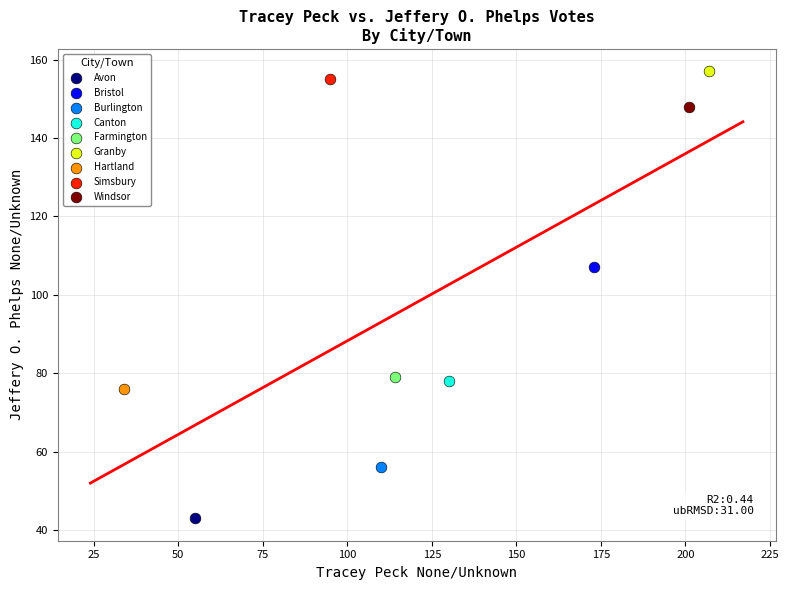

What are all the series names shown in the legend?

Avon, Bristol, Burlington, Canton, Farmington, Granby, Hartland, Simsbury, Windsor